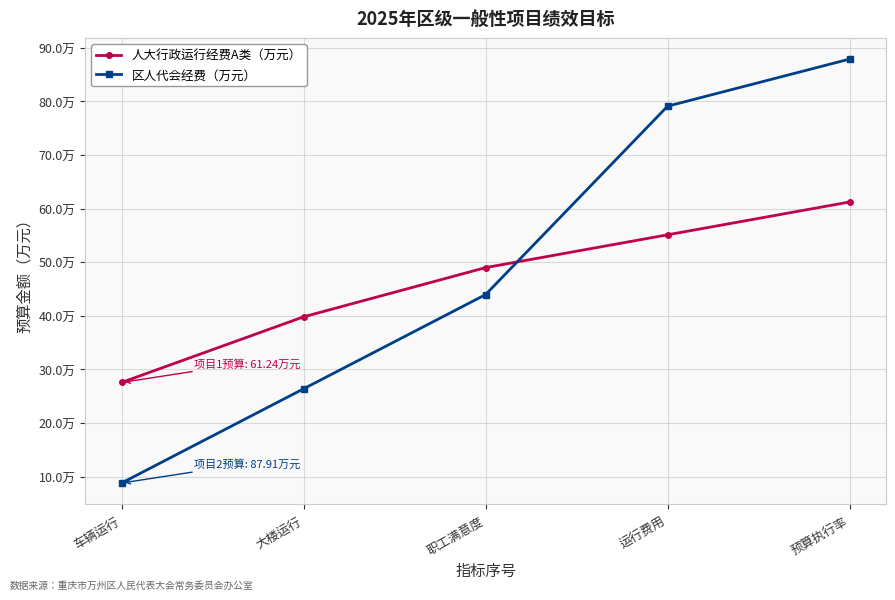

What is the sum of all 人大行政运行经费A类（万元） values?

232.7